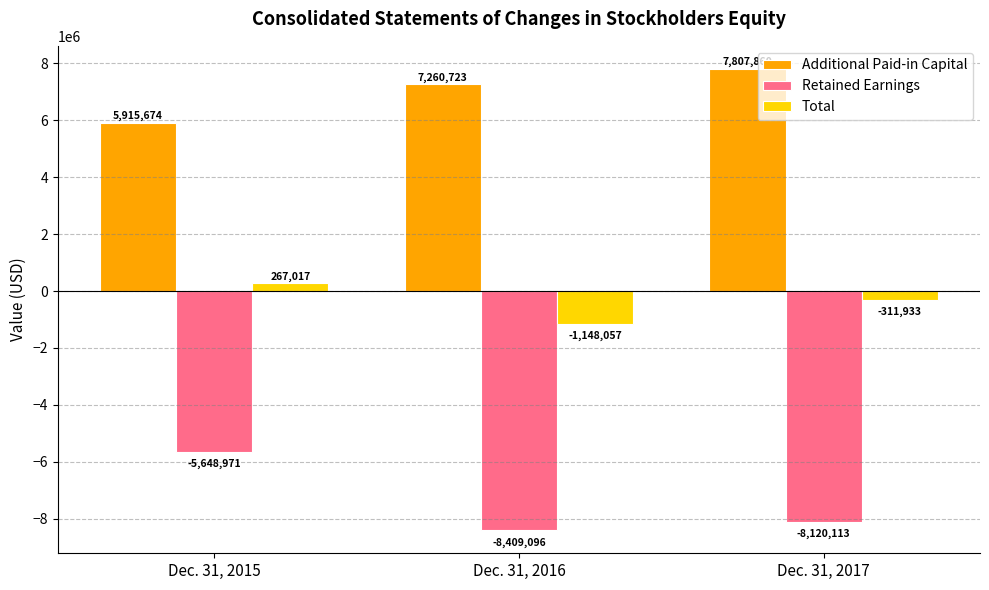

True or false: Retained Earnings has a value of -9371246 at Dec. 31, 2015.

False